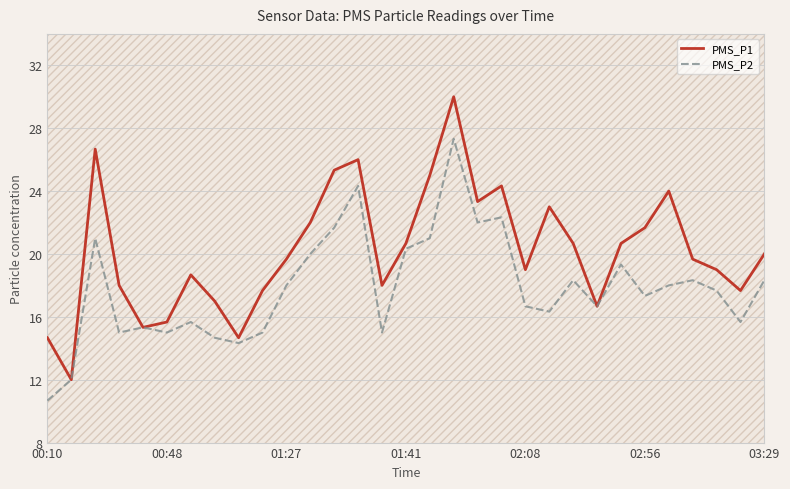

What is the highest value of the PMS_P2 series?

27.3